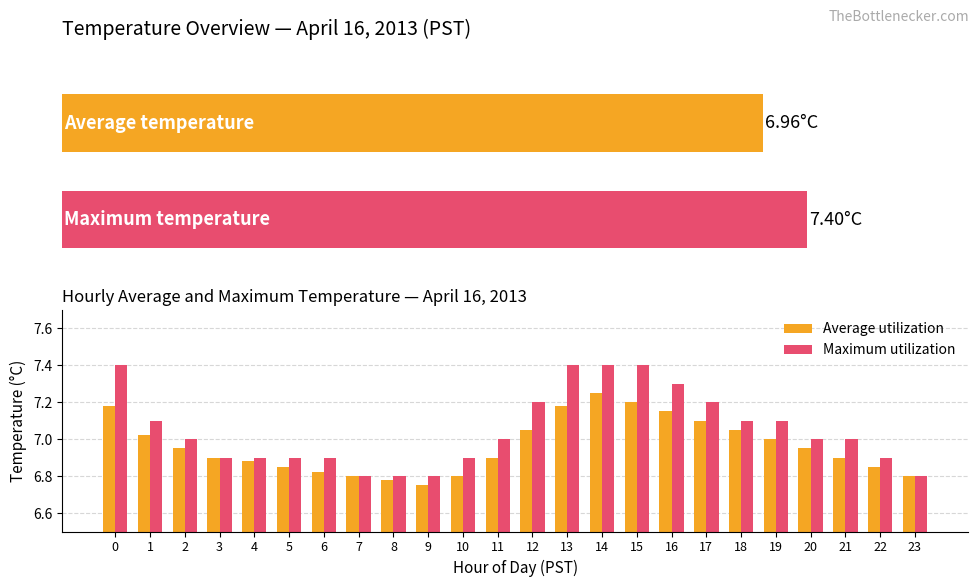

What is the total value across all series at 12?

14.2